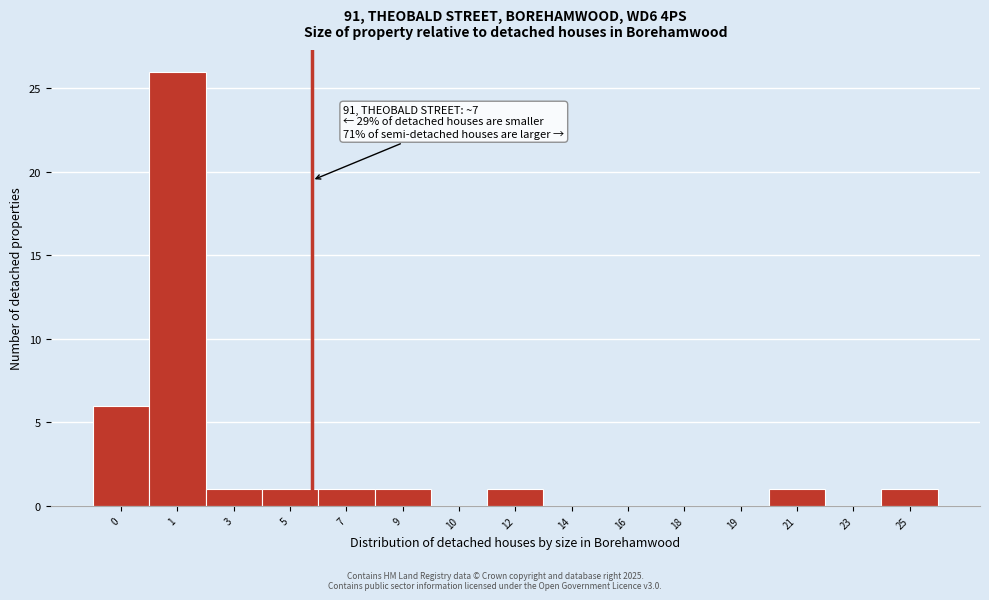

Reading left to right, list all the values displayed in this chart.

0=6	1=26	3=1	5=1	7=1	9=1	10=0	12=1	14=0	16=0	18=0	19=0	21=1	23=0	25=1